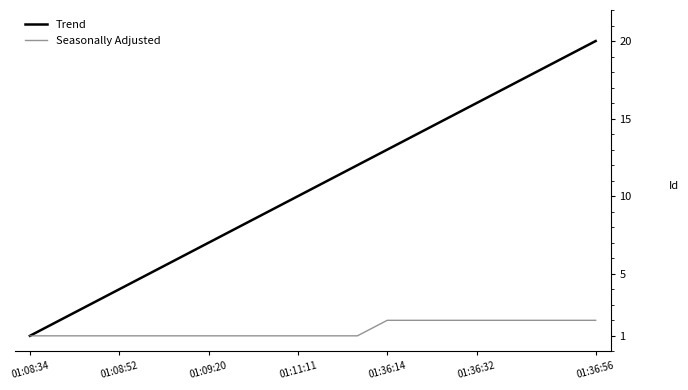

Which series has the largest total across all categories?

Trend